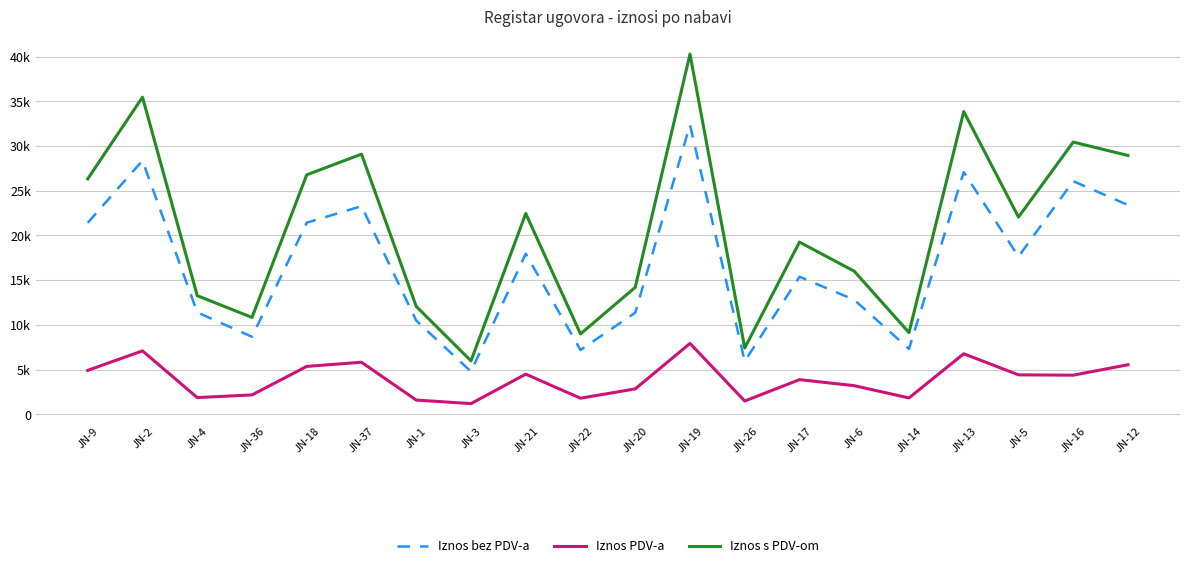

Reading left to right, what are all the values shown in this chart?

Iznos bez PDV-a: JN-9=21416.0	JN-2=28370.0	JN-4=11398.2	JN-36=8665.4	JN-18=21422.6	JN-37=23273.0	JN-1=10471.7	JN-3=4777.2	JN-21=17959.0	JN-22=7190.4	JN-20=11358.2	JN-19=32354.6	JN-26=5934.0	JN-17=15380.0	JN-6=12800.0	JN-14=7310.5	JN-13=27082.7	JN-5=17640.2	JN-16=26067.4	JN-12=23399.6
Iznos PDV-a: JN-9=4912.4	JN-2=7092.5	JN-4=1867.0	JN-36=2166.3	JN-18=5355.6	JN-37=5818.2	JN-1=1591.1	JN-3=1194.3	JN-21=4489.8	JN-22=1797.6	JN-20=2839.5	JN-19=7926.7	JN-26=1483.5	JN-17=3875.0	JN-6=3200.0	JN-14=1827.6	JN-13=6770.7	JN-5=4410.1	JN-16=4372.8	JN-12=5541.0
Iznos s PDV-om: JN-9=26328.4	JN-2=35462.5	JN-4=13265.3	JN-36=10831.8	JN-18=26778.3	JN-37=29091.2	JN-1=12062.8	JN-3=5971.5	JN-21=22448.8	JN-22=8988.0	JN-20=14197.7	JN-19=40281.4	JN-26=7417.5	JN-17=19255.0	JN-6=16000.0	JN-14=9138.1	JN-13=33853.4	JN-5=22050.2	JN-16=30440.2	JN-12=28940.6